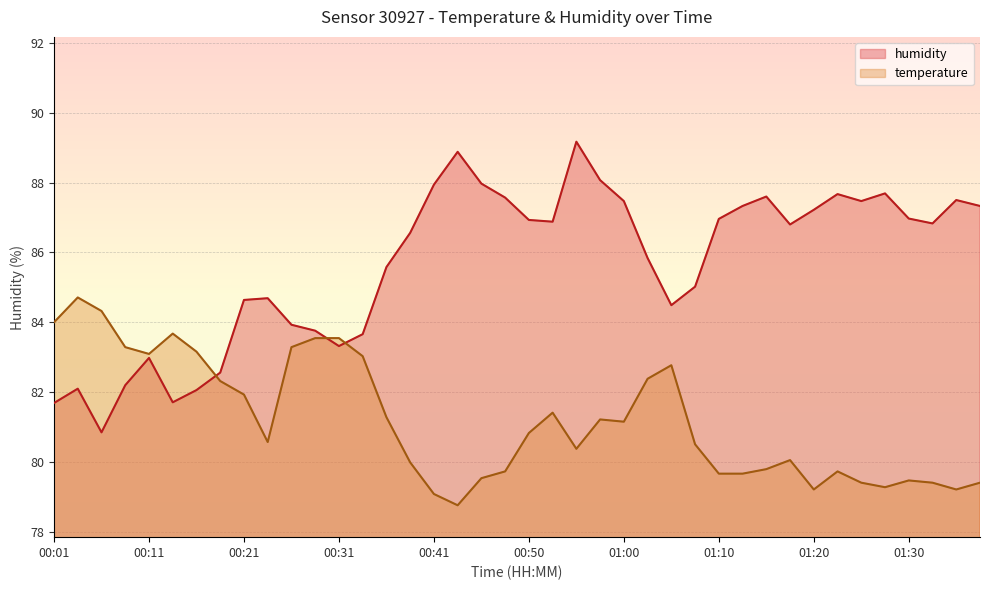

In humidity, how many points are lower than both neighbors (excluding endpoints)?

8